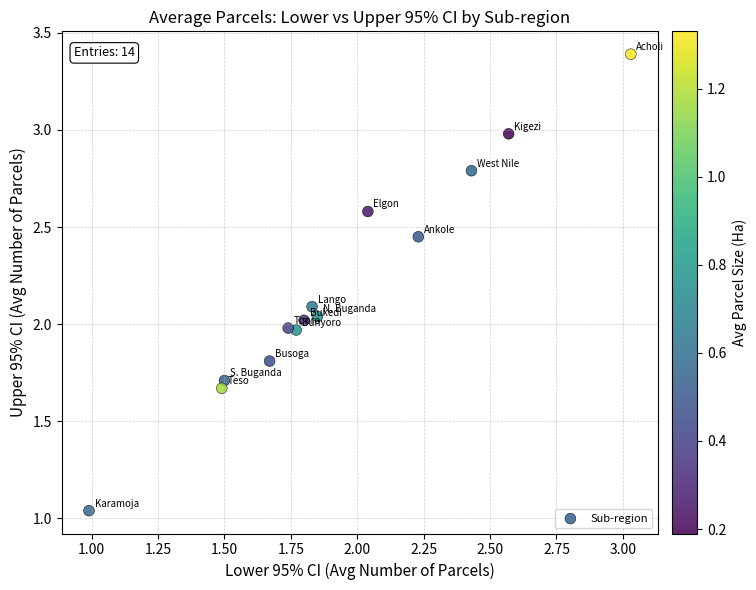

Count the number of points in this scatter plot.

14